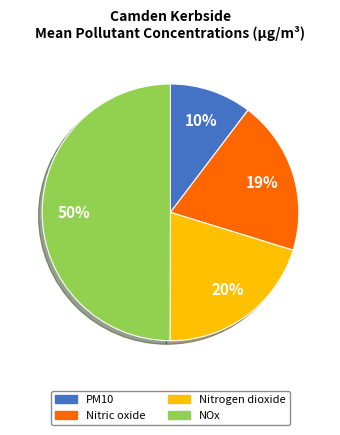

Does Nitric oxide account for over 50% of the chart?

No